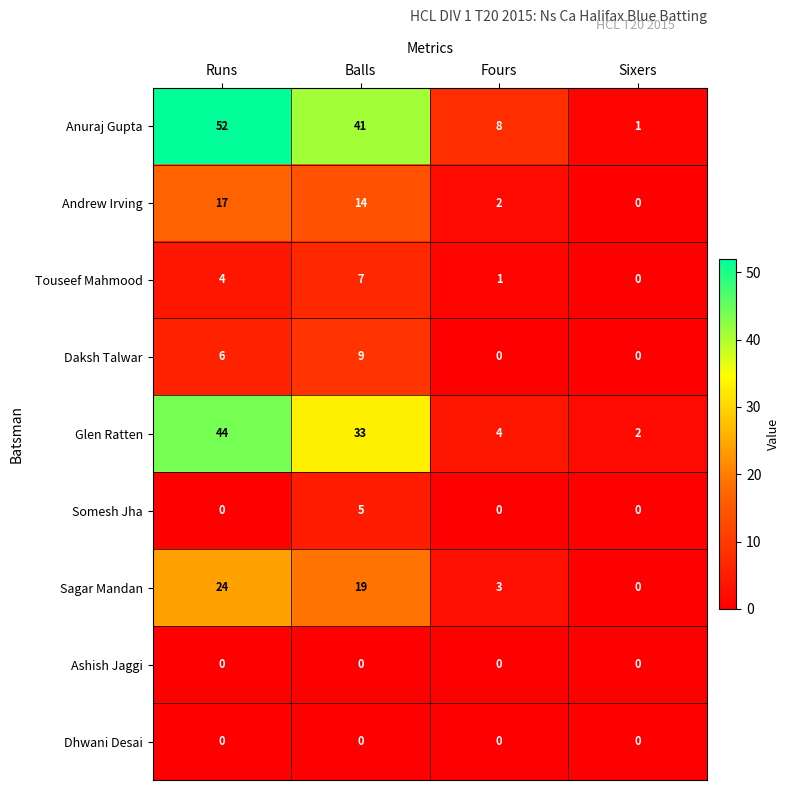

How many Anuraj Gupta values are between 8 and 52?

3